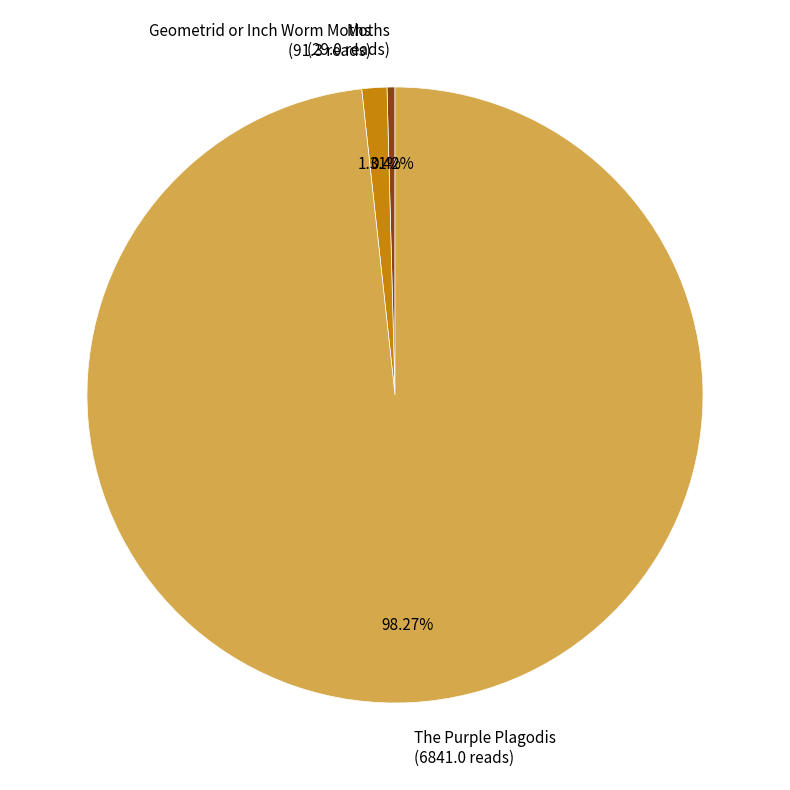

Is there any slice that represents more than half of the pie?

Yes